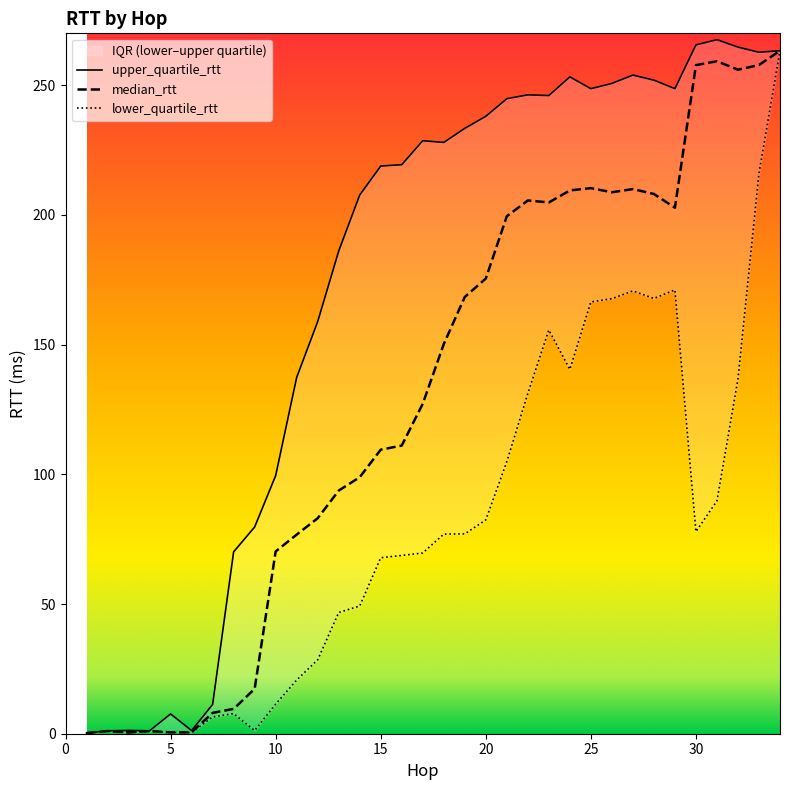

What is the highest value of the upper_quartile_rtt series?

267.6